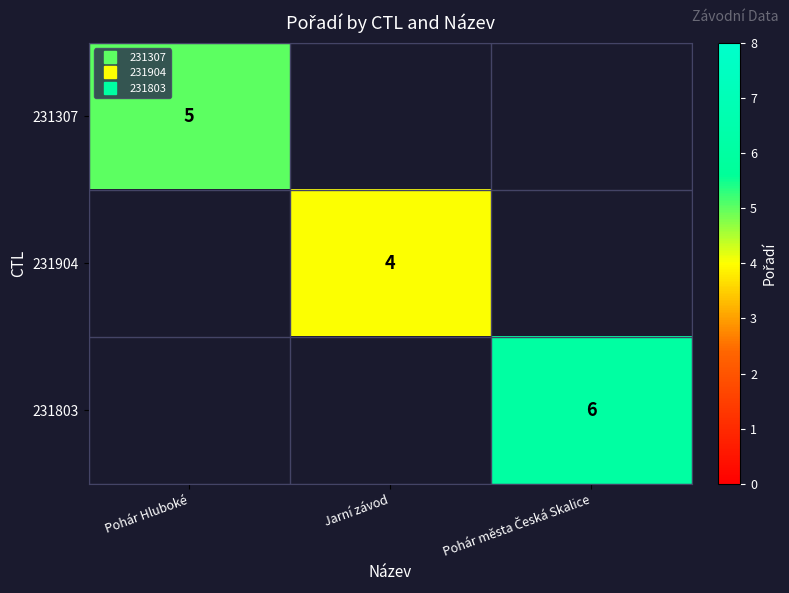

How many values in 231803 are above zero?

1